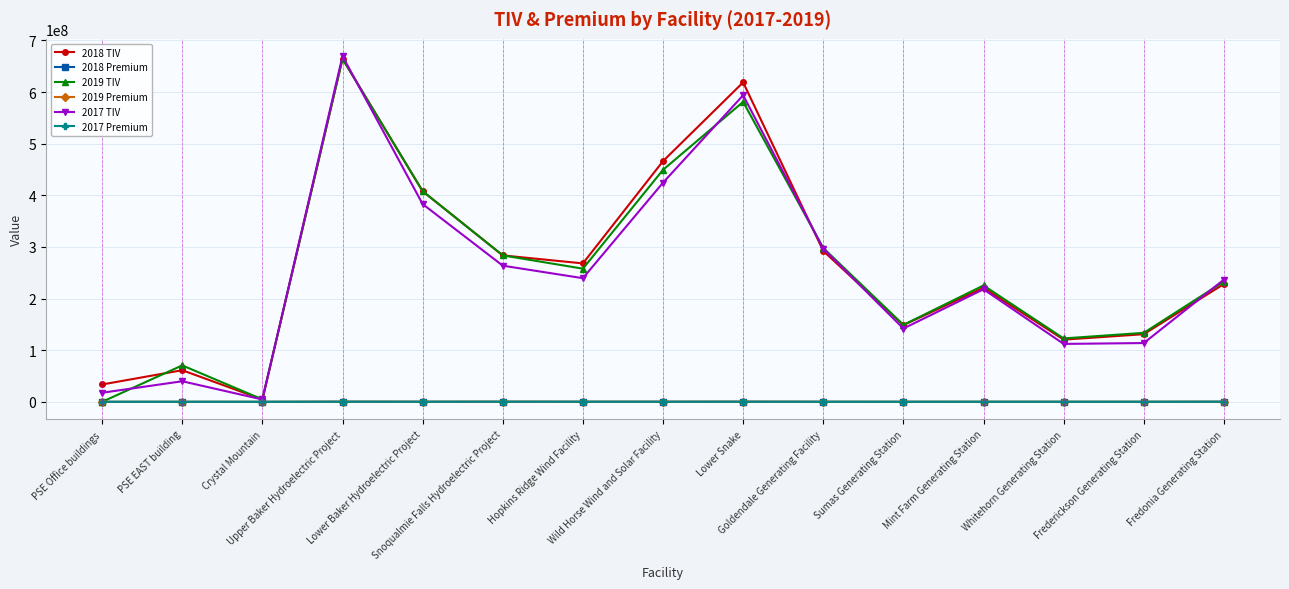

What is the highest value of the 2017 TIV series?

669505759.0